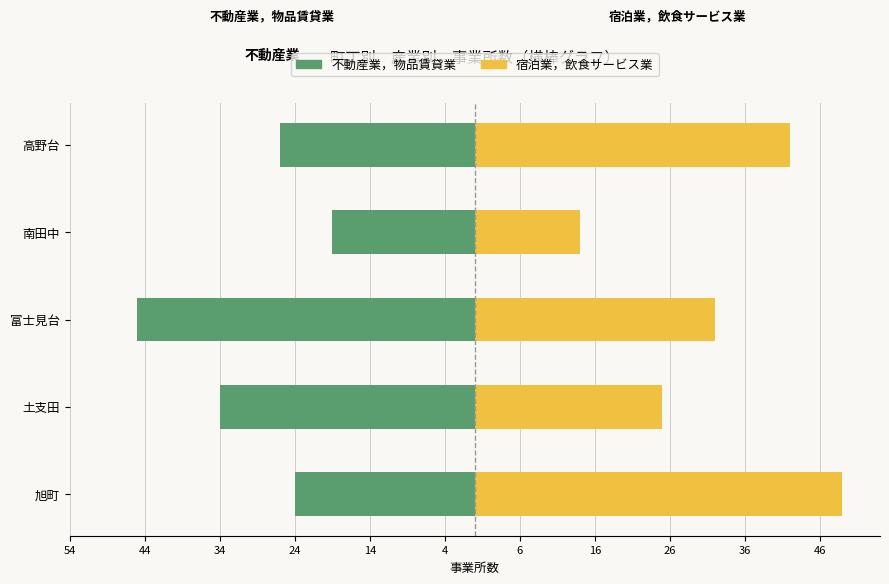

Rank the series at 高野台 from highest to lowest value.

宿泊業，飲食サービス業, 不動産業，物品賃貸業